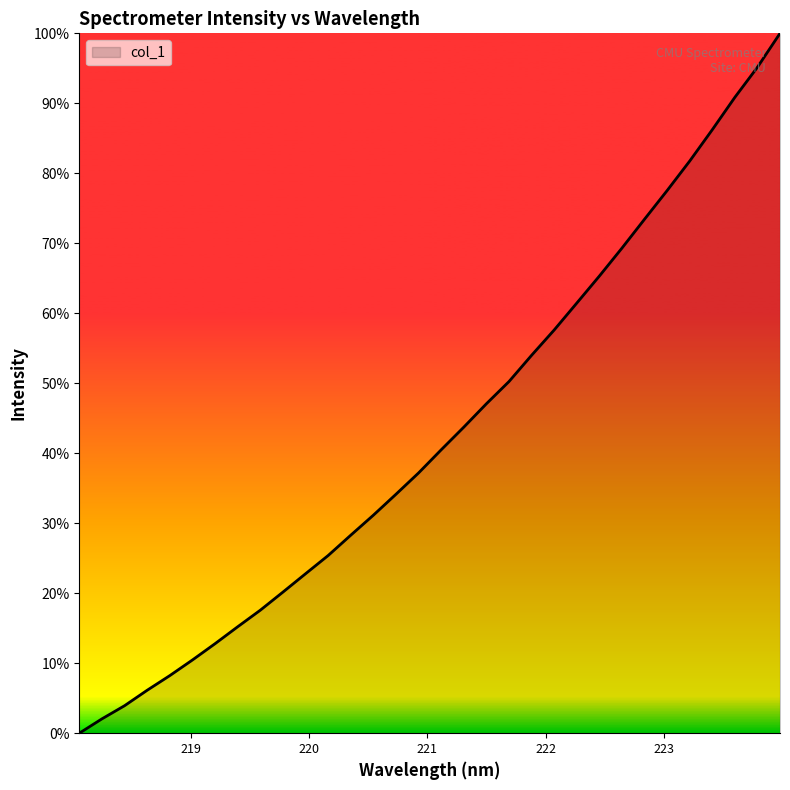

Does the chart display data point markers on the line(s)?

No